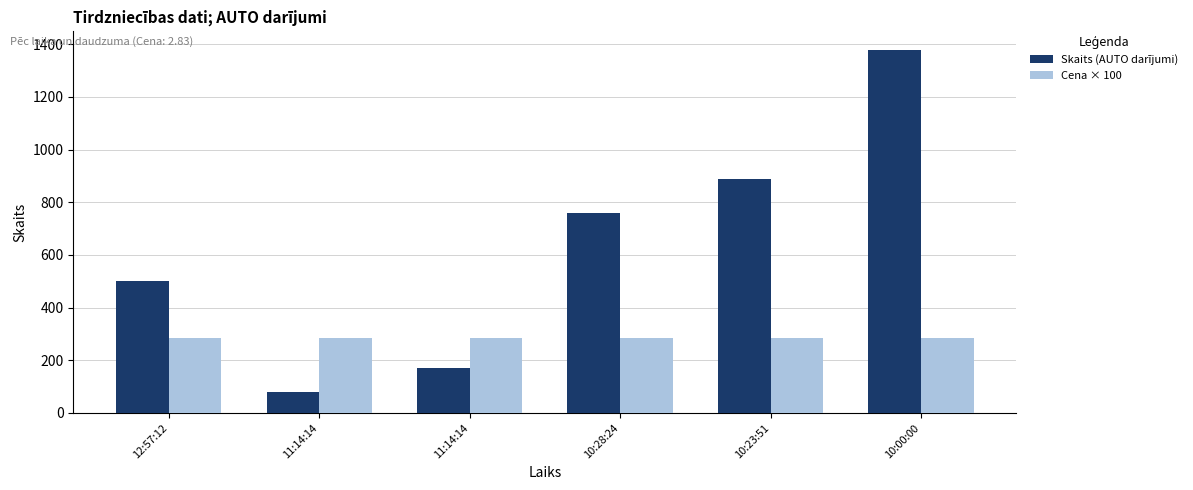

What are all the series names shown in the legend?

Skaits (AUTO darījumi), Cena × 100